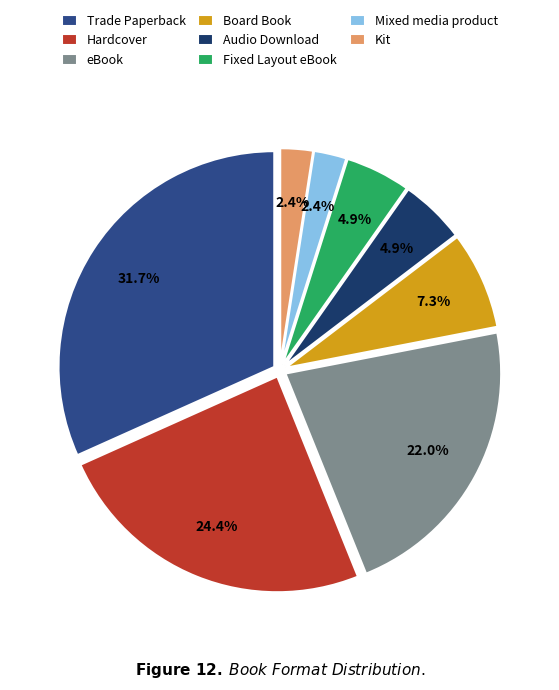

Is there any slice that represents more than half of the pie?

No